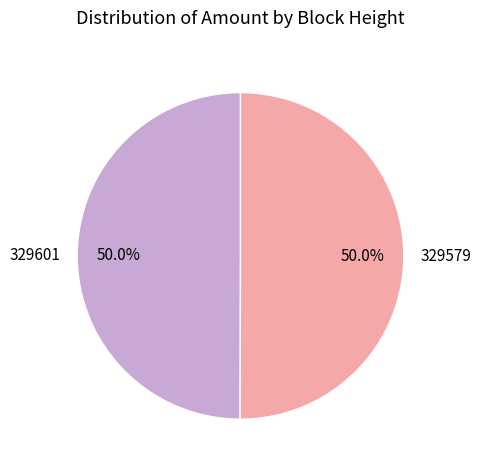

To the nearest percent, what is the average slice percentage?

50%